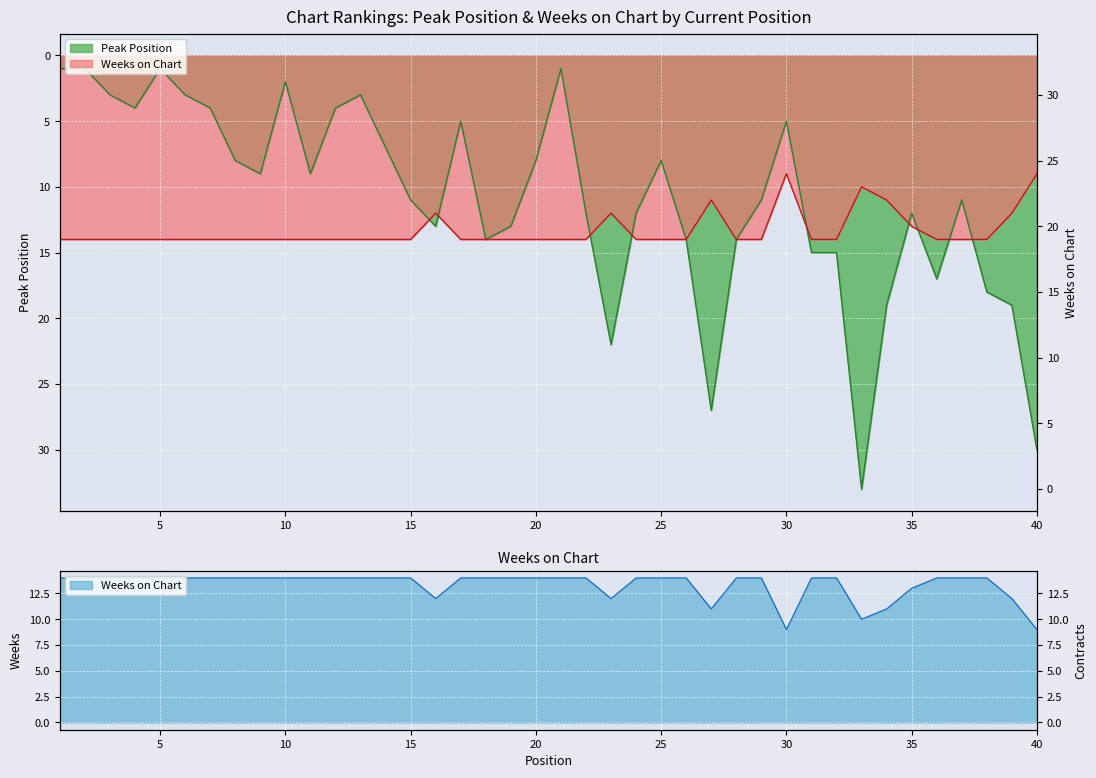

List the series in order of their overall mean, lowest first.

Peak Position, Weeks on Chart